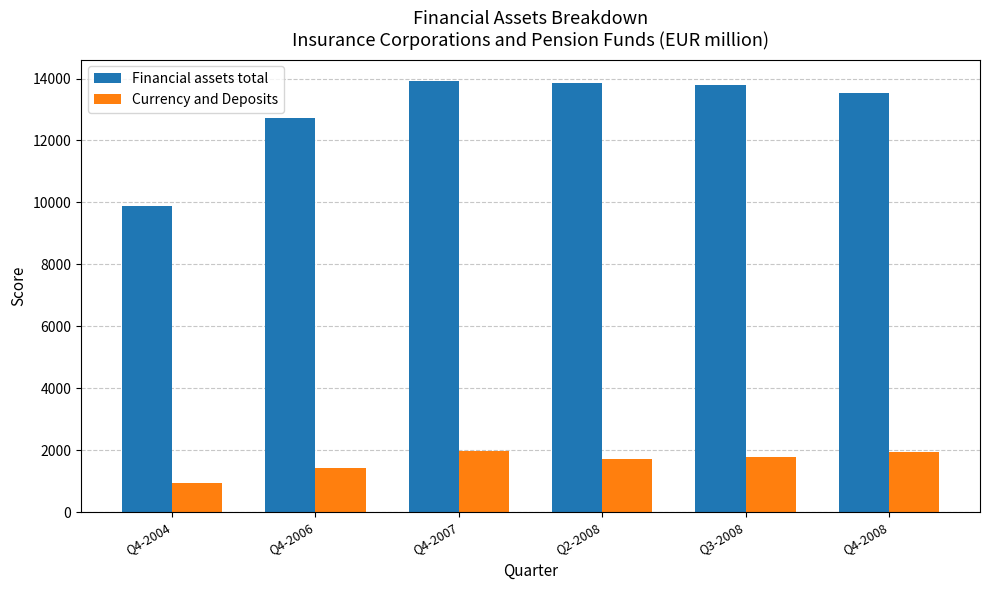

What is the highest value of the Currency and Deposits series?

1982.0